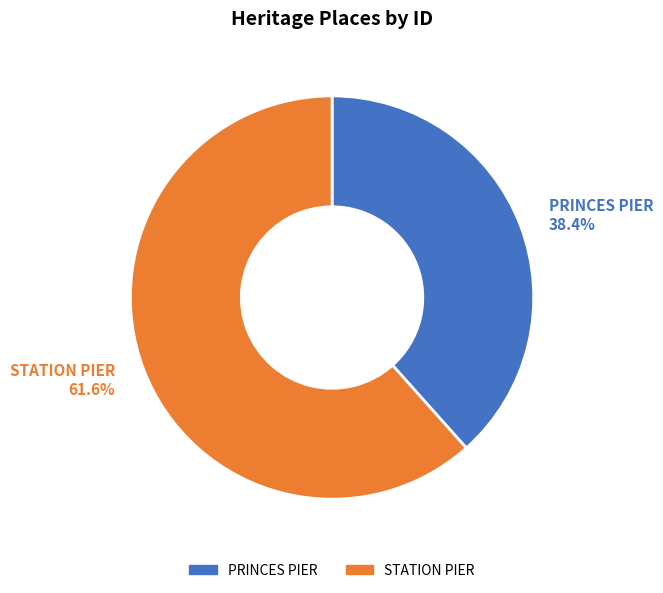

Which slice is the smallest?

PRINCES PIER